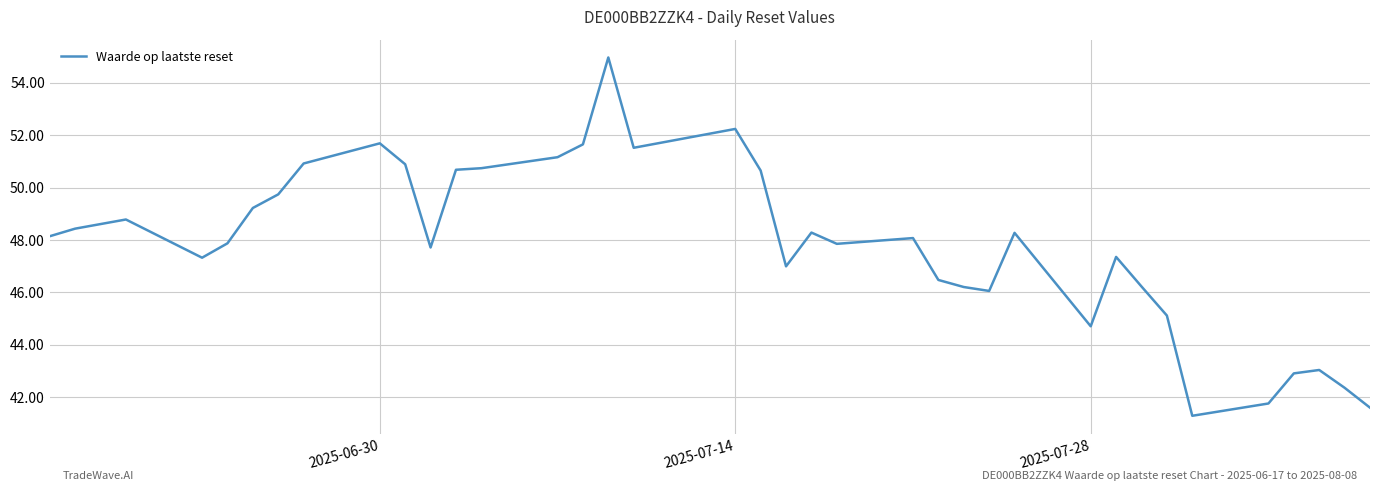

What is the difference between the maximum and minimum values?

13.7